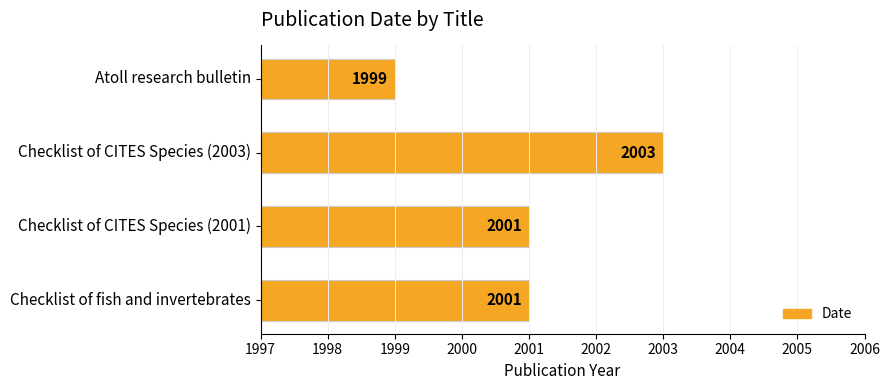

The value at Checklist of CITES Species (2001) is 972. True or false?

False